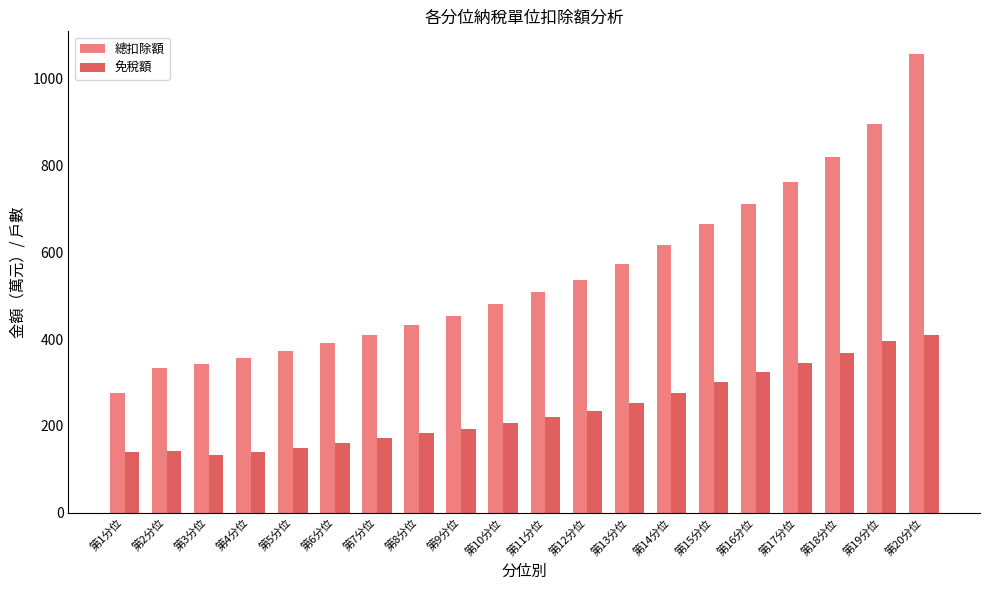

Rank the categories by 總扣除額 value from highest to lowest.

第20分位, 第19分位, 第18分位, 第17分位, 第16分位, 第15分位, 第14分位, 第13分位, 第12分位, 第11分位, 第10分位, 第9分位, 第8分位, 第7分位, 第6分位, 第5分位, 第4分位, 第3分位, 第2分位, 第1分位